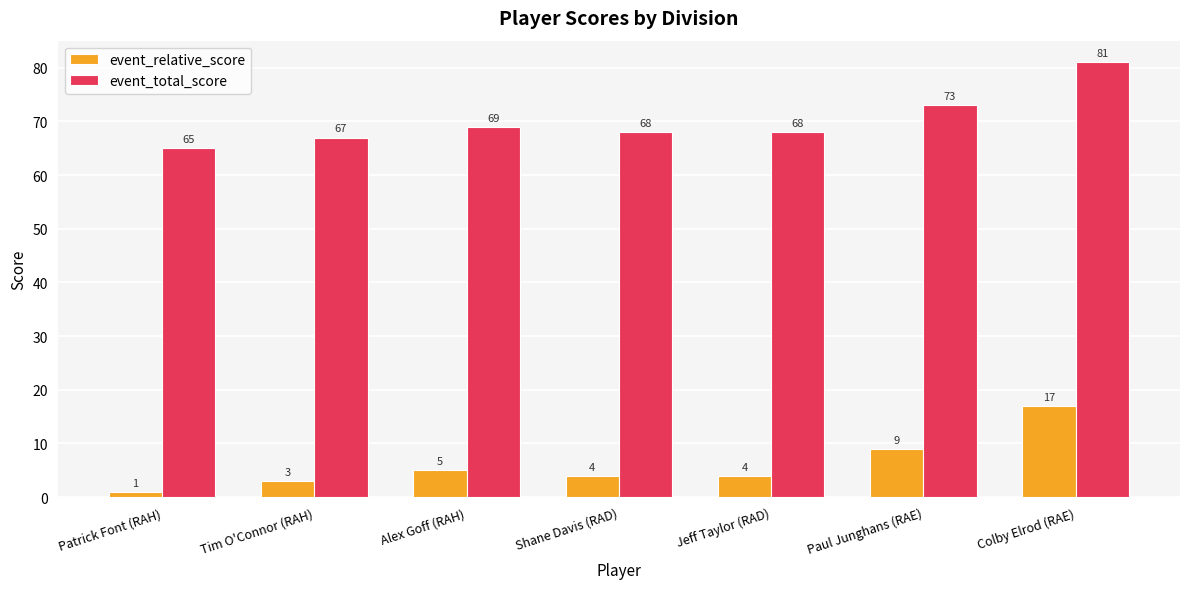

Reading left to right, transcribe all the data shown in this chart.

event_relative_score: Patrick Font (RAH)=1	Tim O'Connor (RAH)=3	Alex Goff (RAH)=5	Shane Davis (RAD)=4	Jeff Taylor (RAD)=4	Paul Junghans (RAE)=9	Colby Elrod (RAE)=17
event_total_score: Patrick Font (RAH)=65	Tim O'Connor (RAH)=67	Alex Goff (RAH)=69	Shane Davis (RAD)=68	Jeff Taylor (RAD)=68	Paul Junghans (RAE)=73	Colby Elrod (RAE)=81